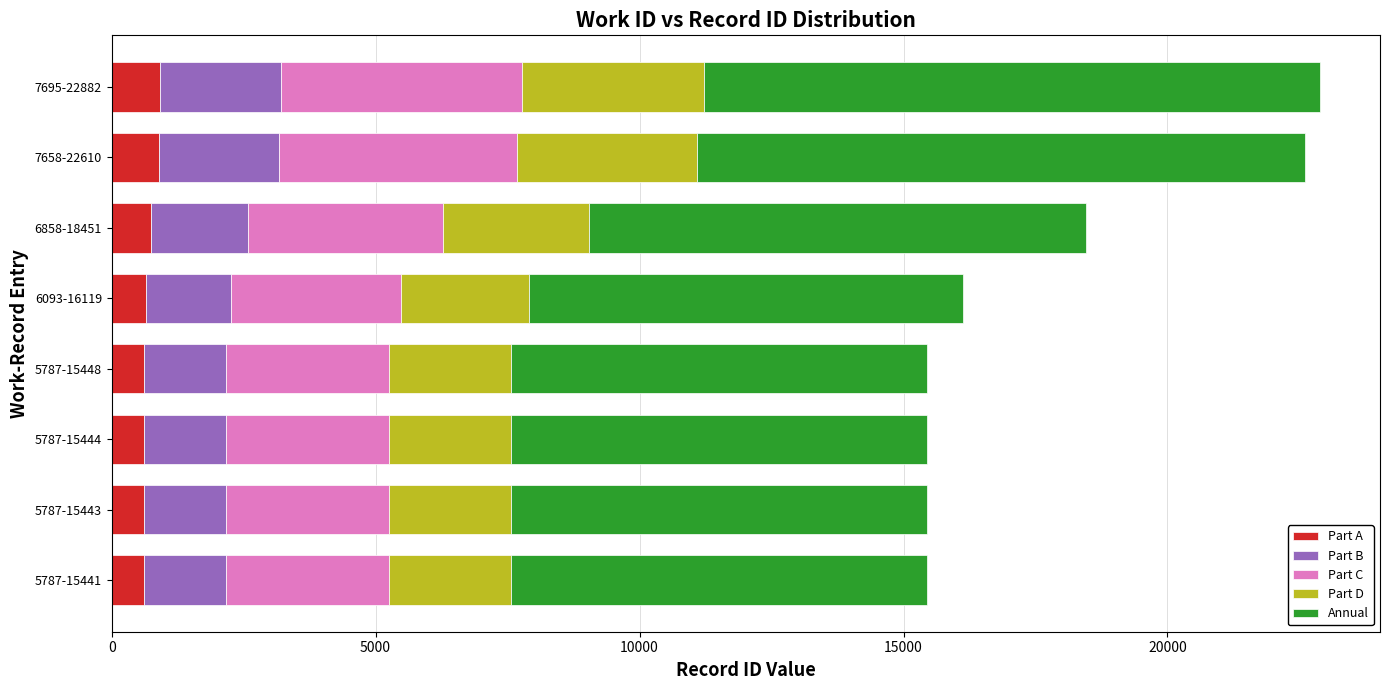

What is the highest value of the Part A series?

915.3